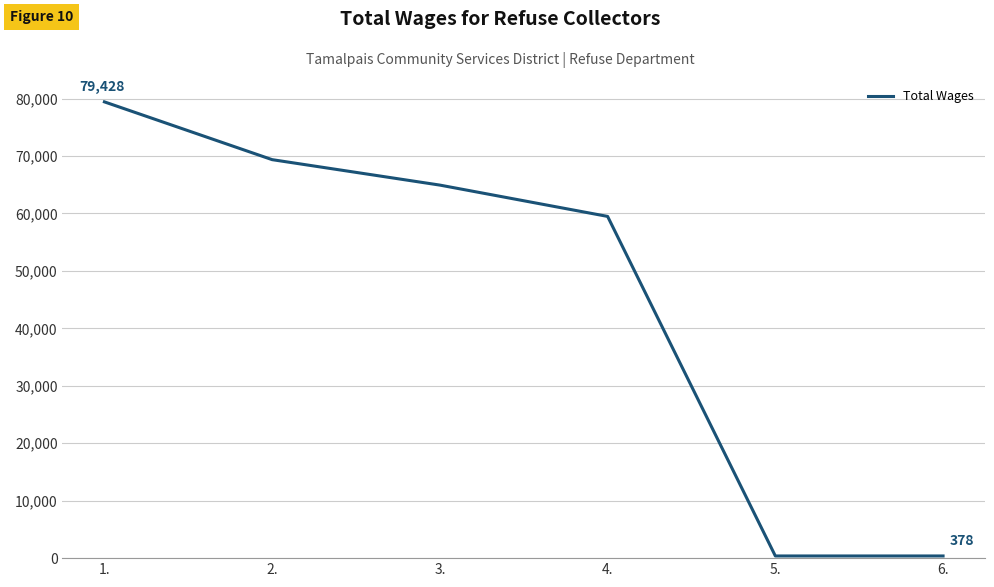

What is the difference between the values at 6. and 1.?

79050